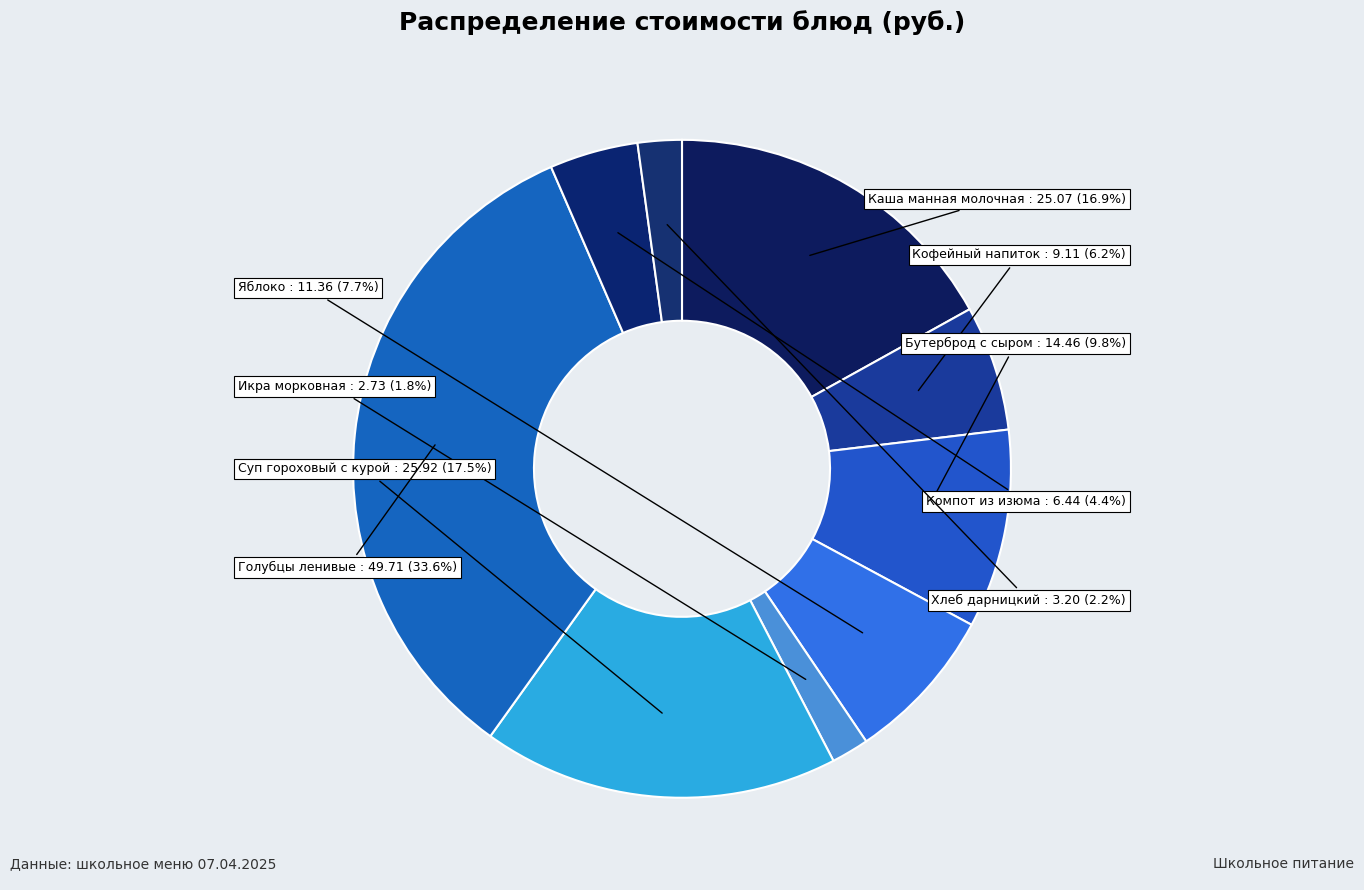

Combined, what portion of the pie is Хлеб дарницкий and Каша манная молочная?

19.1%